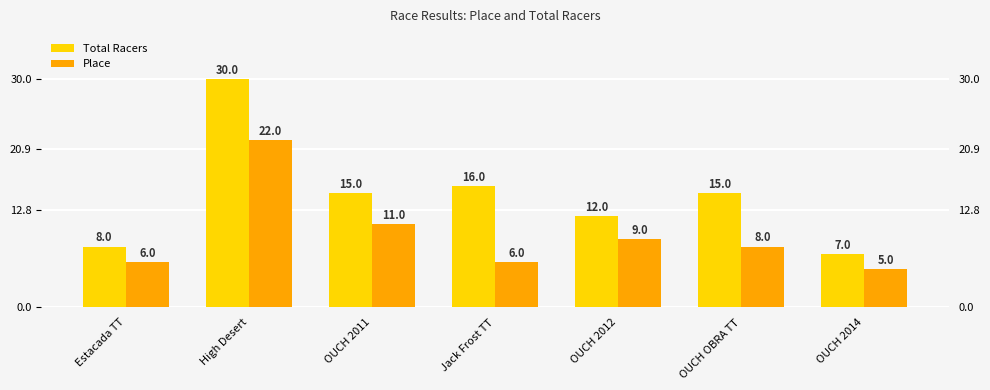

What is the difference between the maximum and second lowest values in the Total Racers series?

22